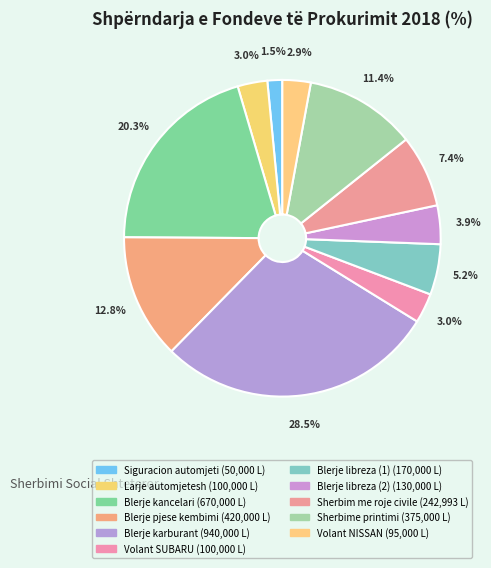

What is the smallest slice in the pie chart?

Siguracion automjeti